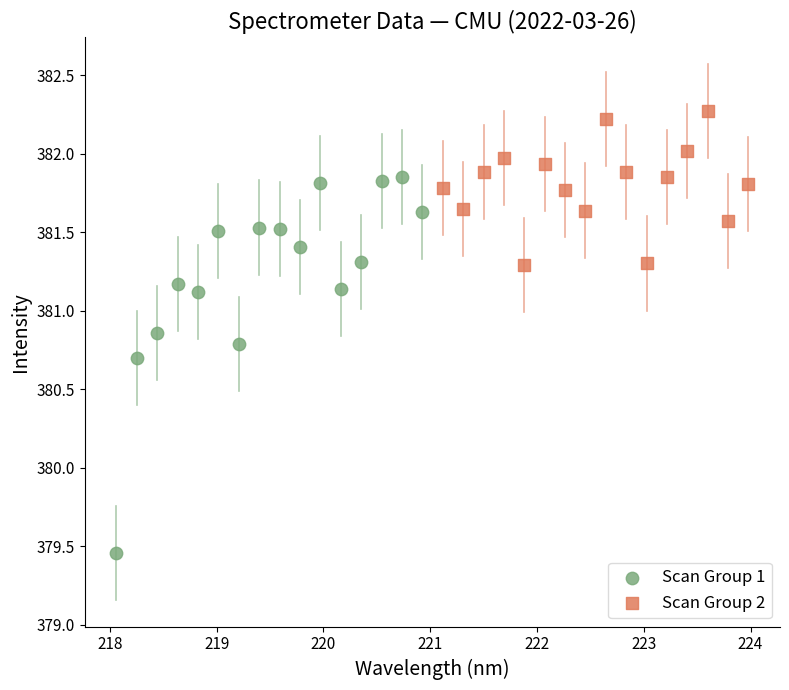

Which series reaches the maximum Y coordinate?

Scan Group 2